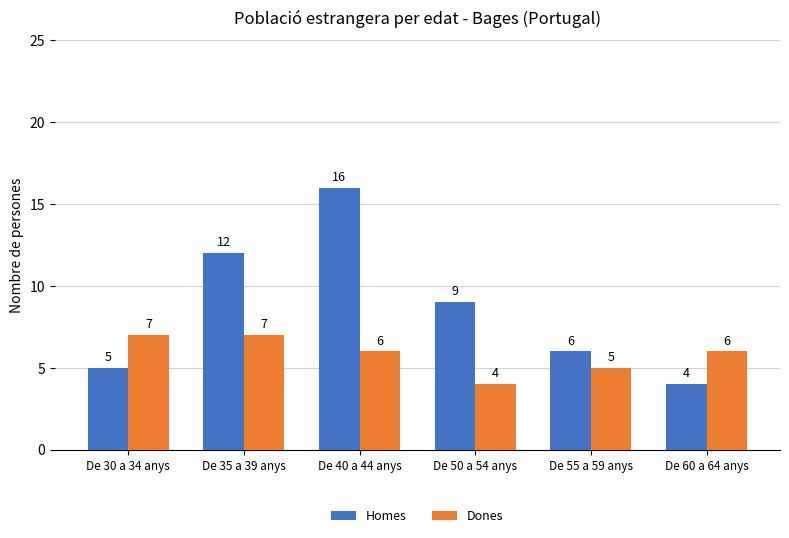

Which series has the largest range (max minus min)?

Homes